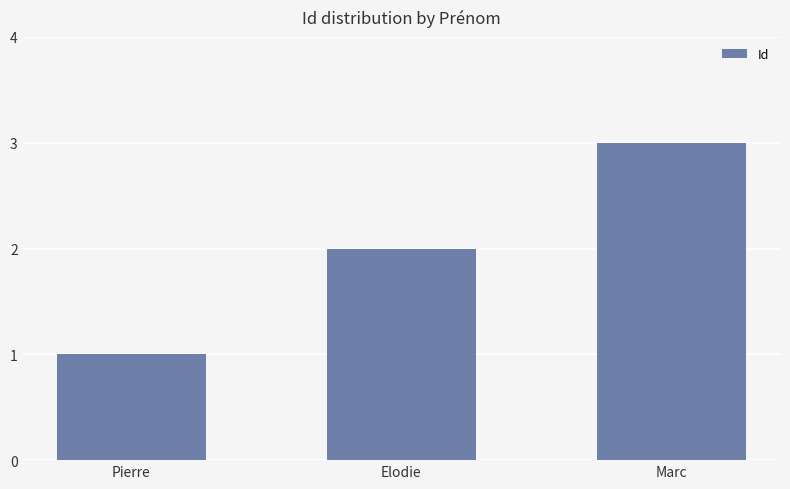

What is the label of the 1st bar from the left?

Pierre